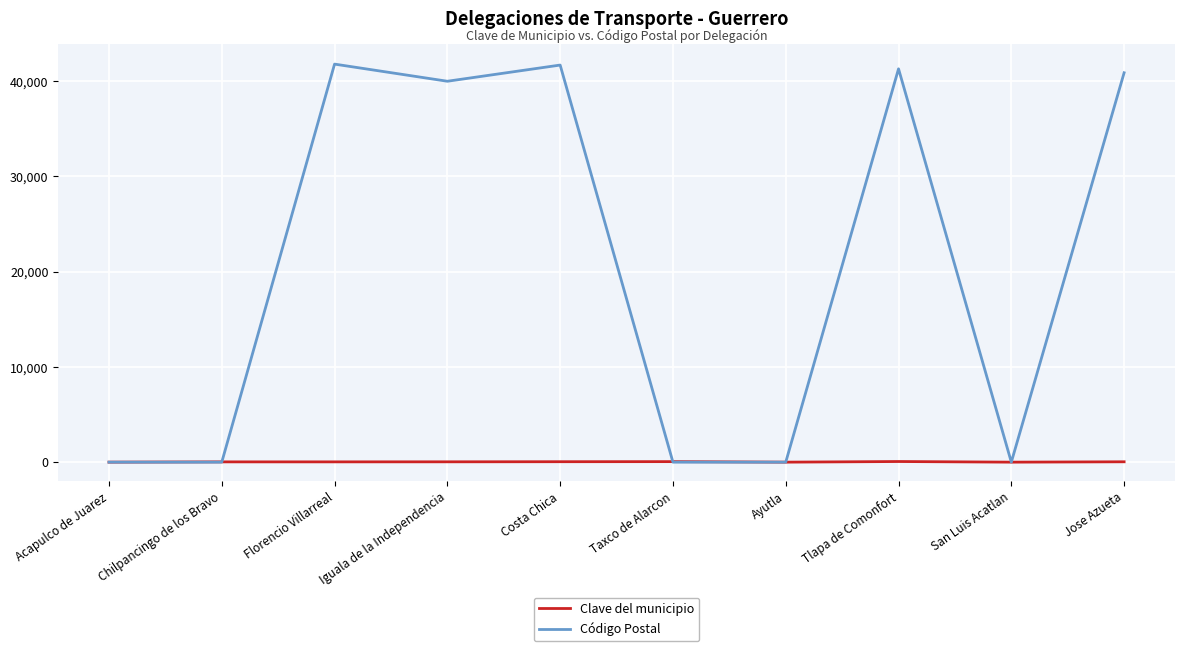

At how many categories does at least one series exceed 7814?

5